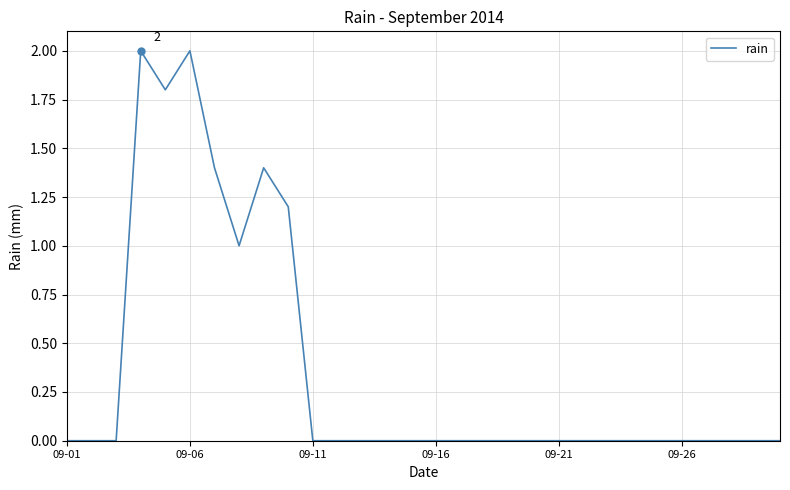

What is the greatest value displayed?

2.0